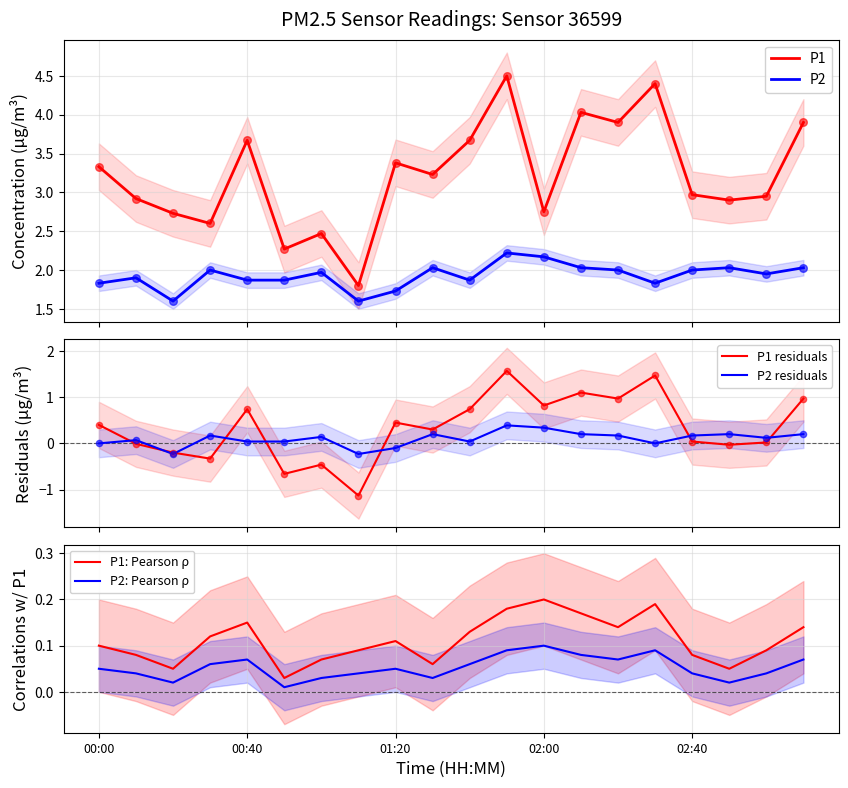

At how many categories does at least one series exceed 2?

19